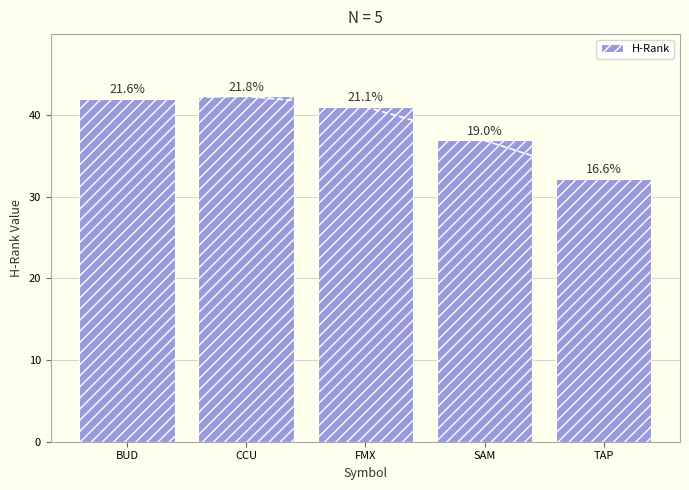

Between BUD and TAP, which is larger?

BUD